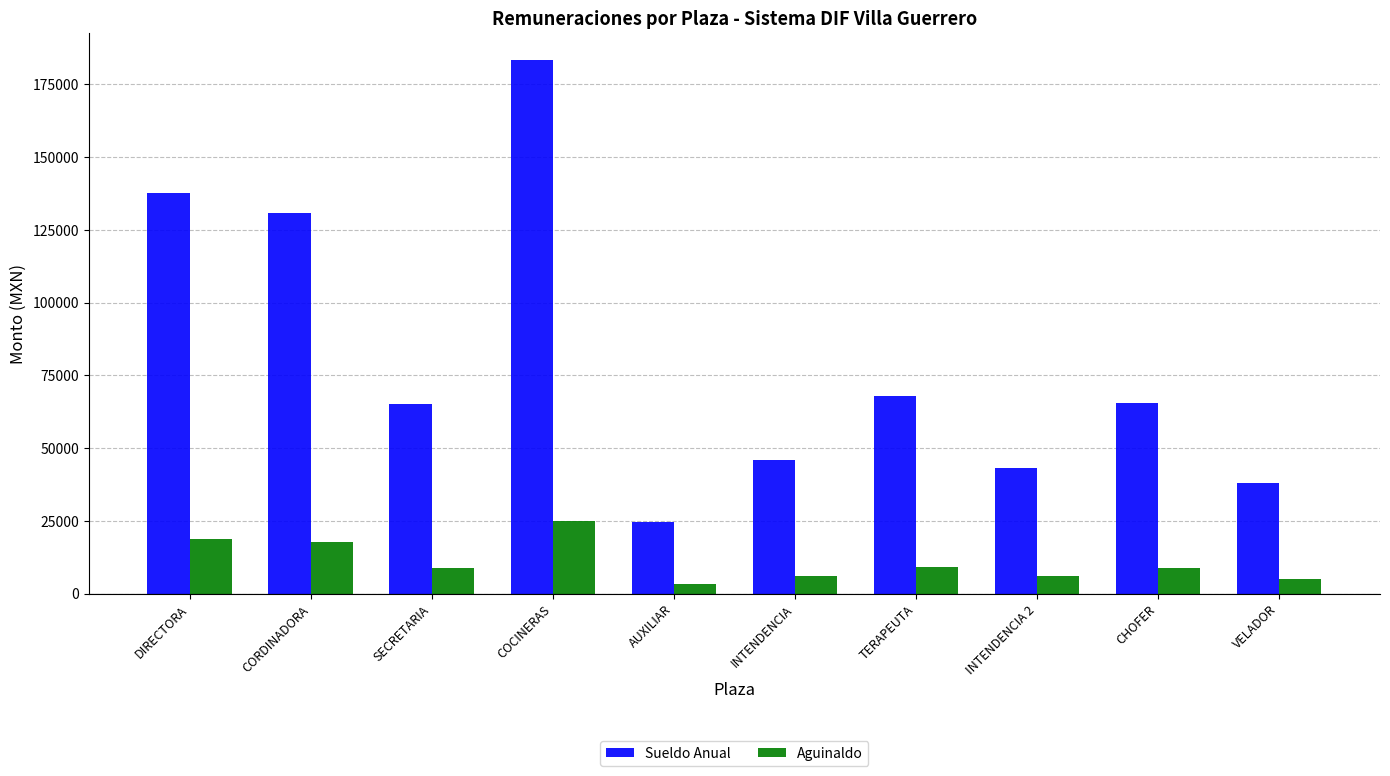

What is the total value across all series at TERAPEUTA?

77169.5